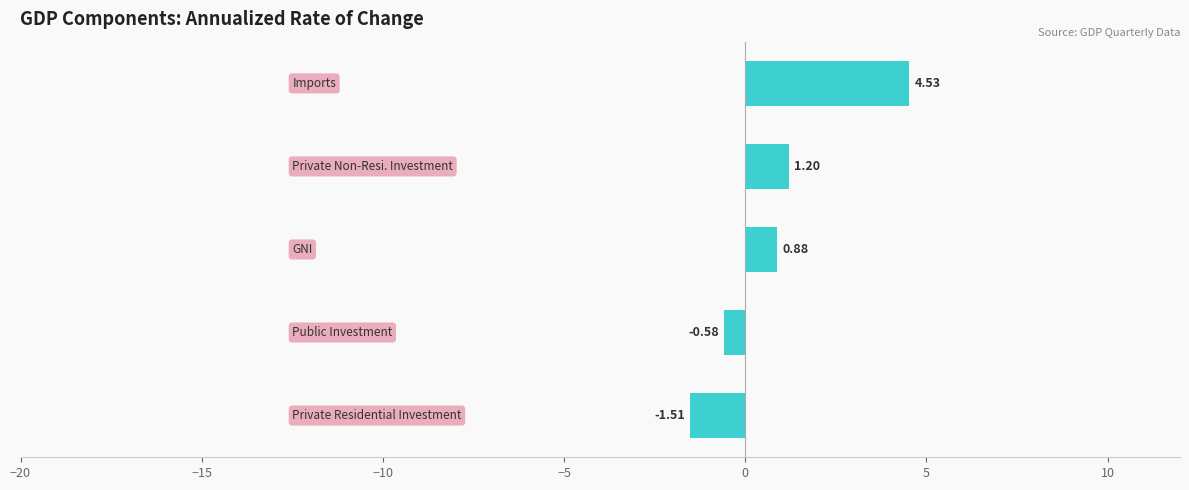

What is the difference between the second highest and minimum values?

2.7